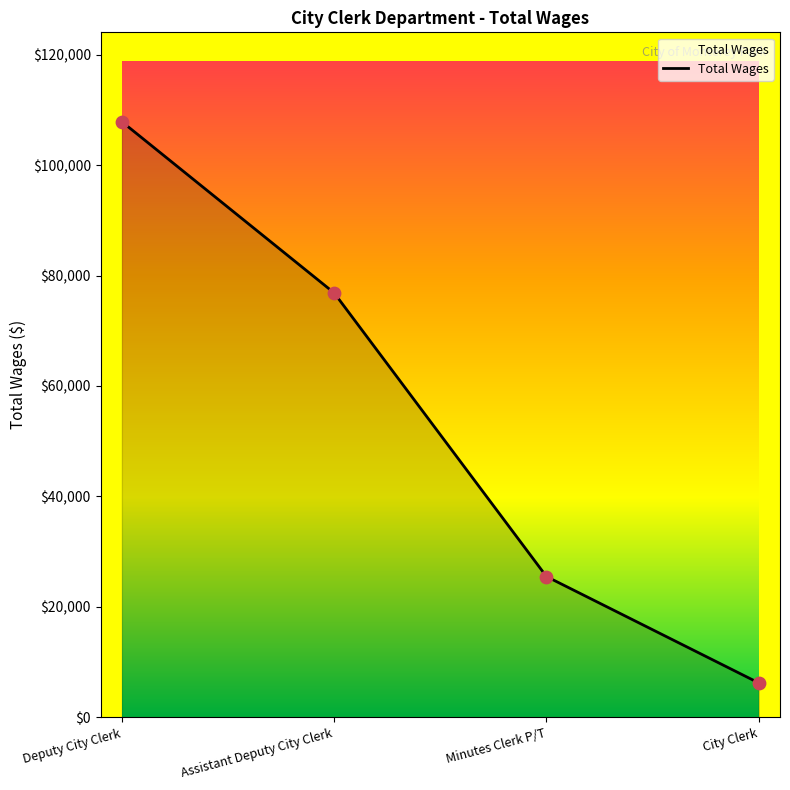

Which has a higher value, Deputy City Clerk or Minutes Clerk P/T?

Deputy City Clerk